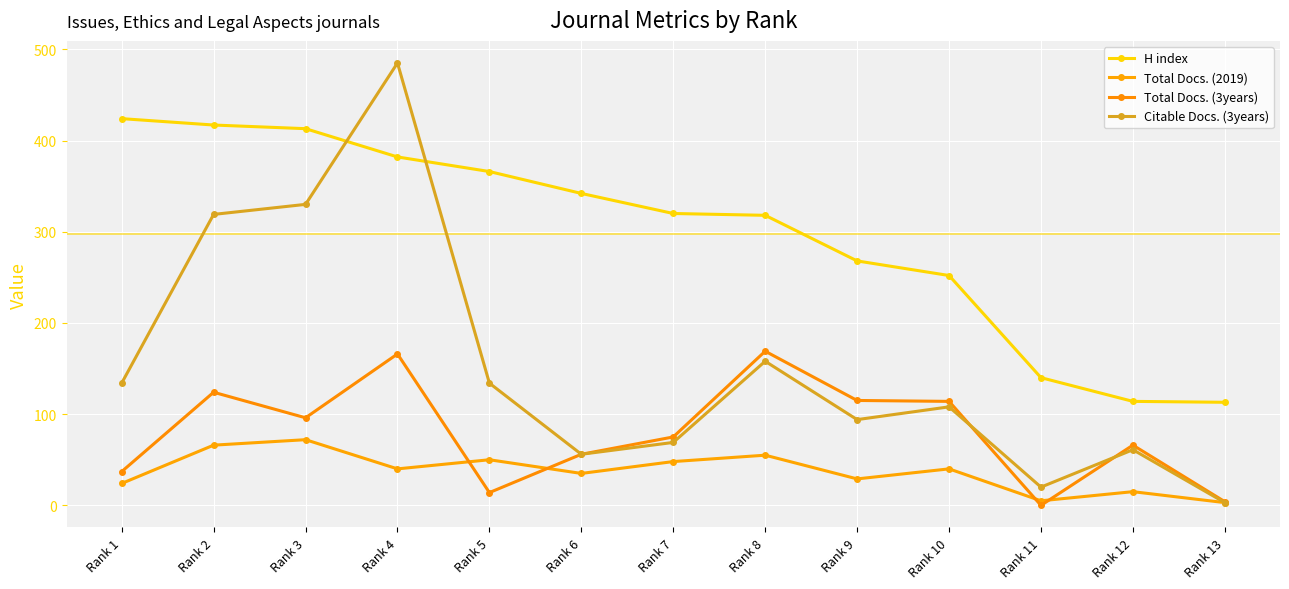

What is the difference between the maximum and minimum values in the Citable Docs. (3years) series?

482